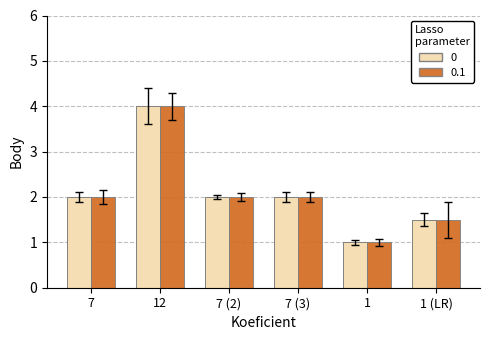

How many bars are there in total?

12